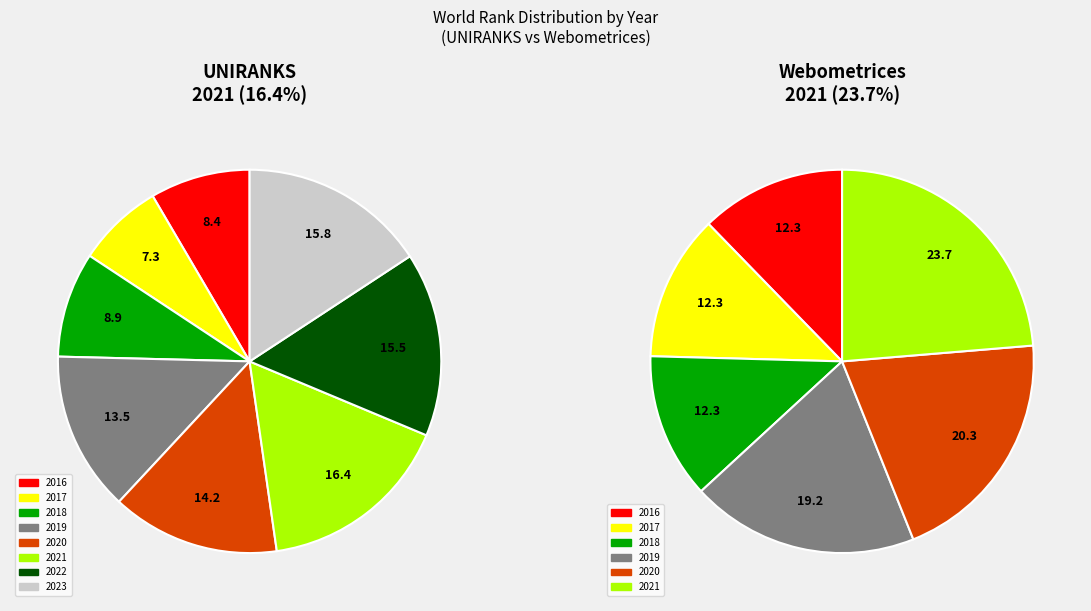

To the nearest percent, what portion does 2023 represent?

16%